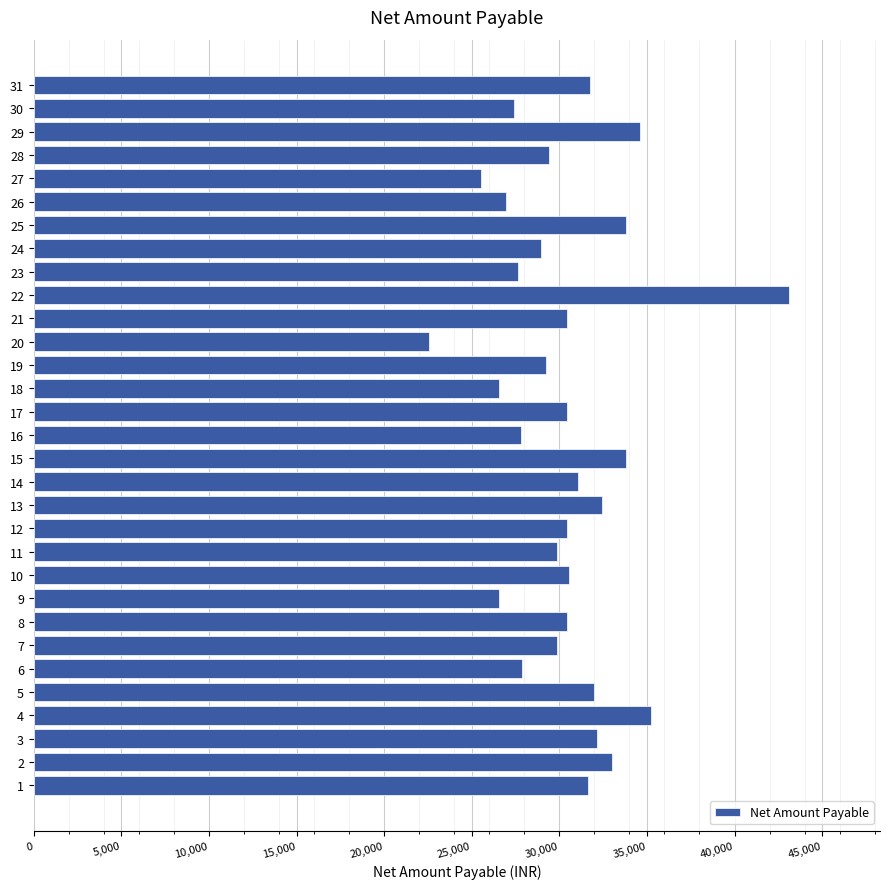

How many data points are less than 30438?

15